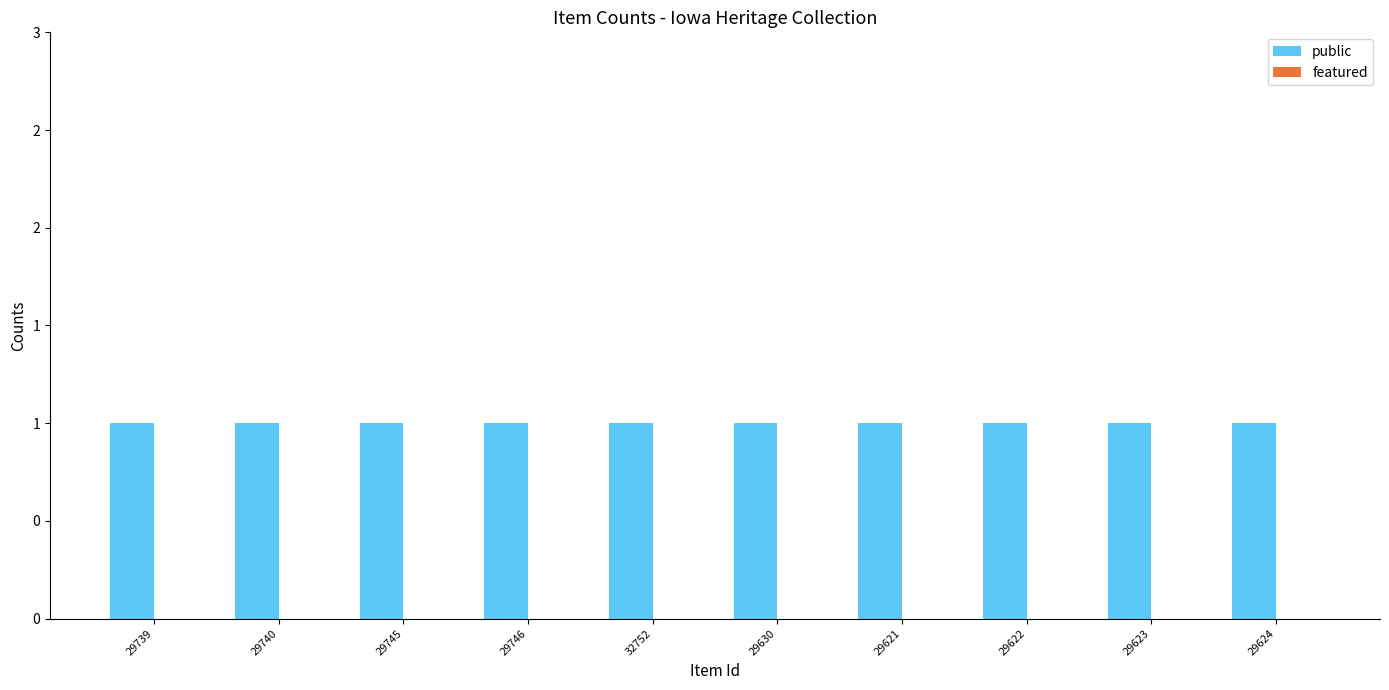

Rank the series at 29745 from lowest to highest value.

featured, public